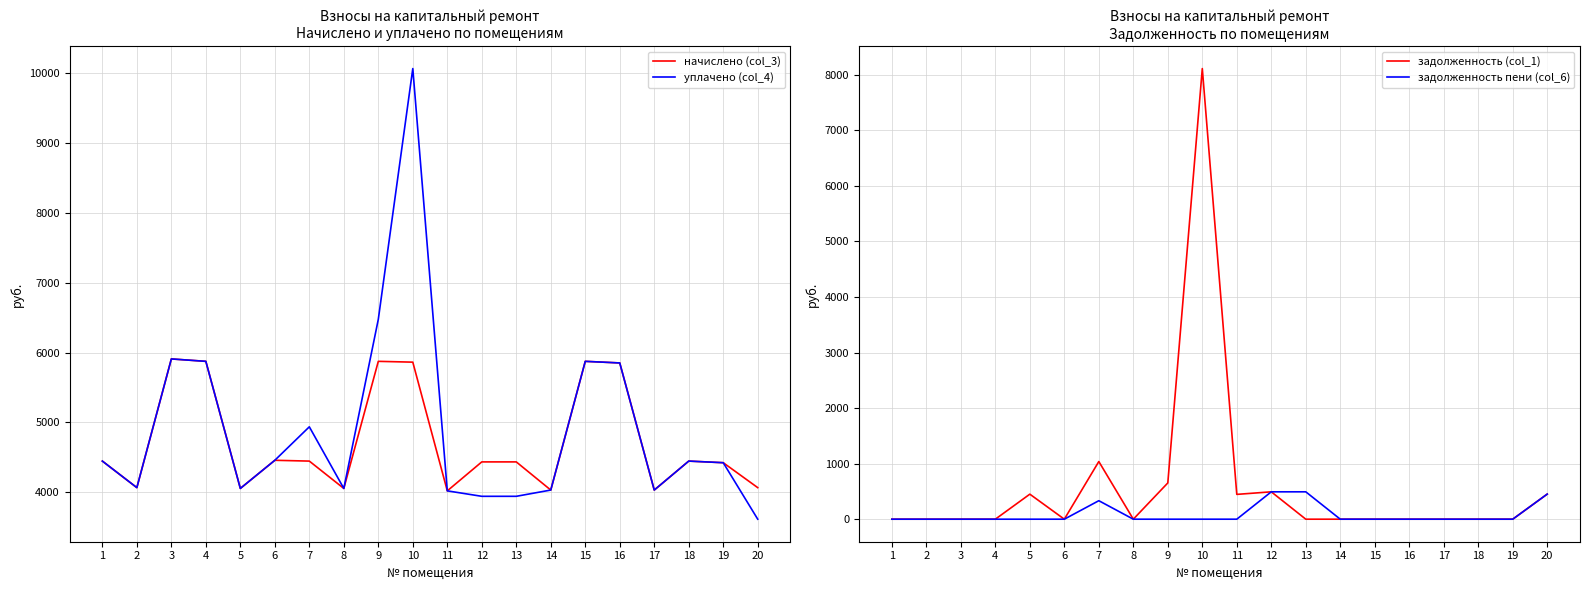

At how many categories does at least one series exceed 4726?

7